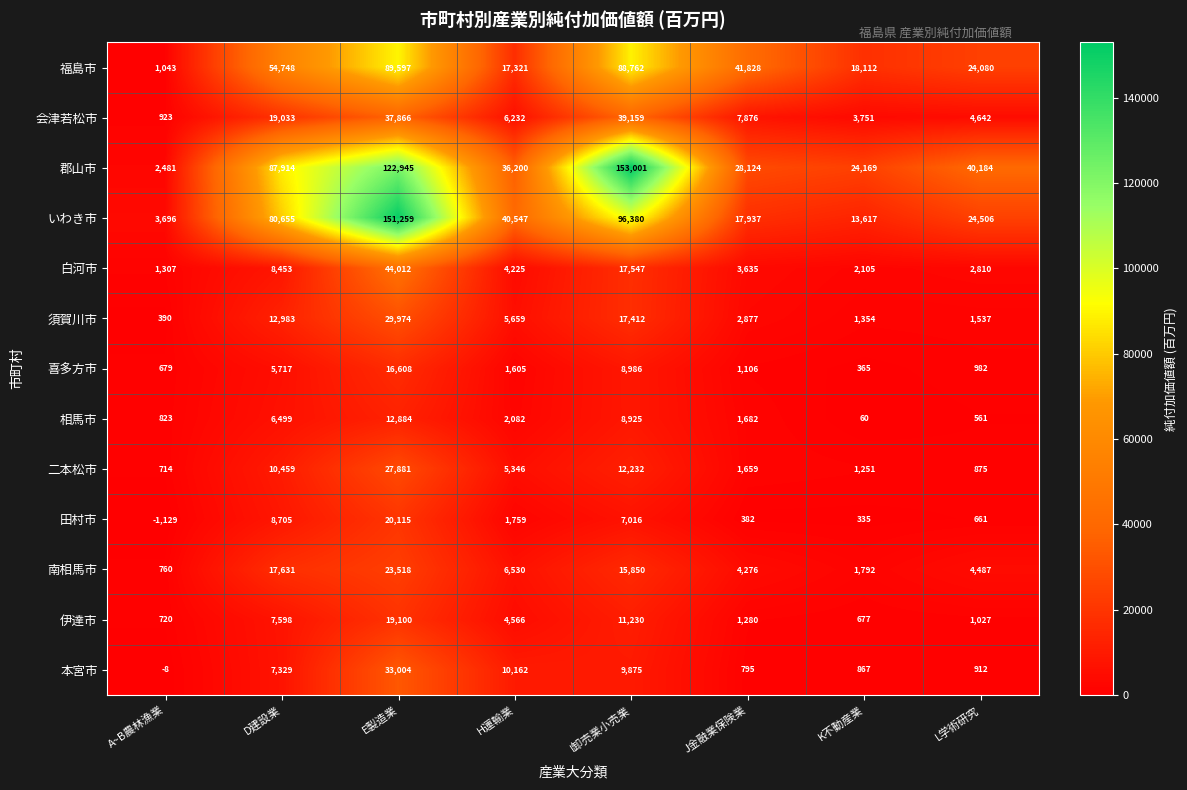

At which category is the sum across all series the highest?

E製造業